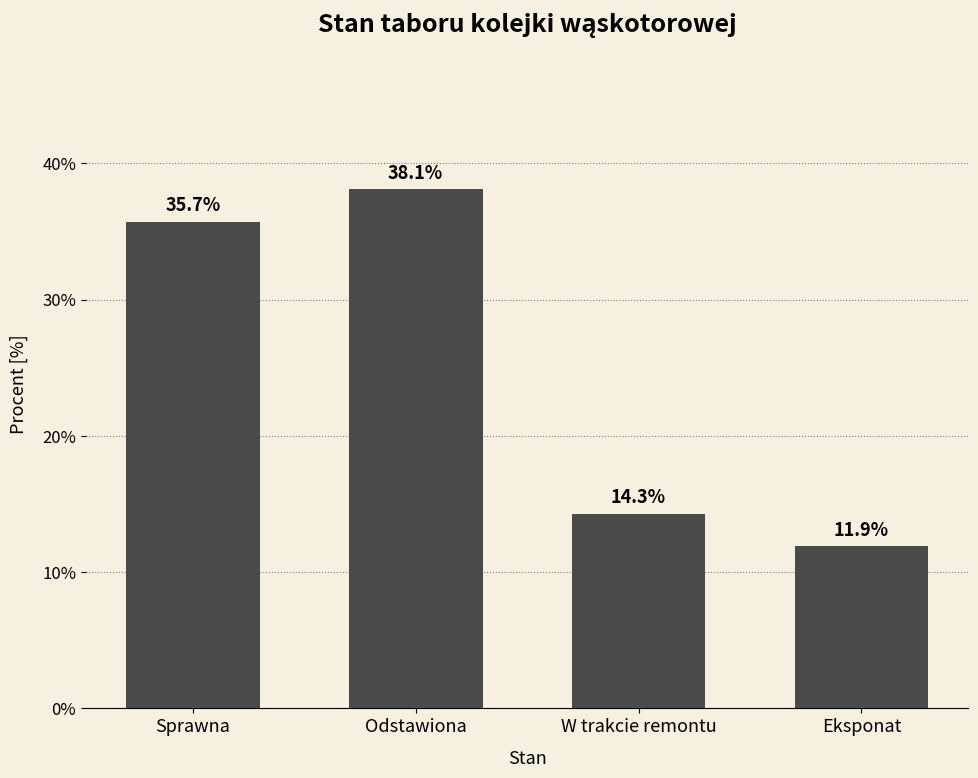

What is the ratio of the value at W trakcie remontu to the value at Sprawna?

0.4